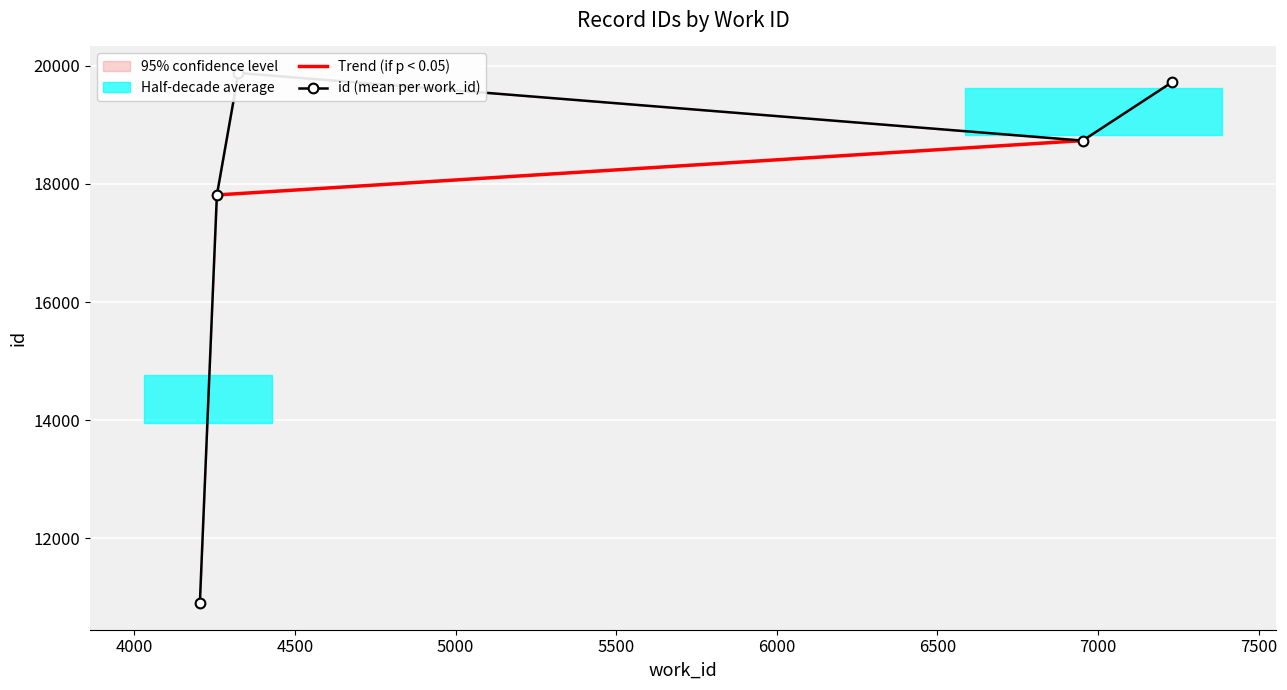

What is the change in value from 4204 to 4257?

+6910